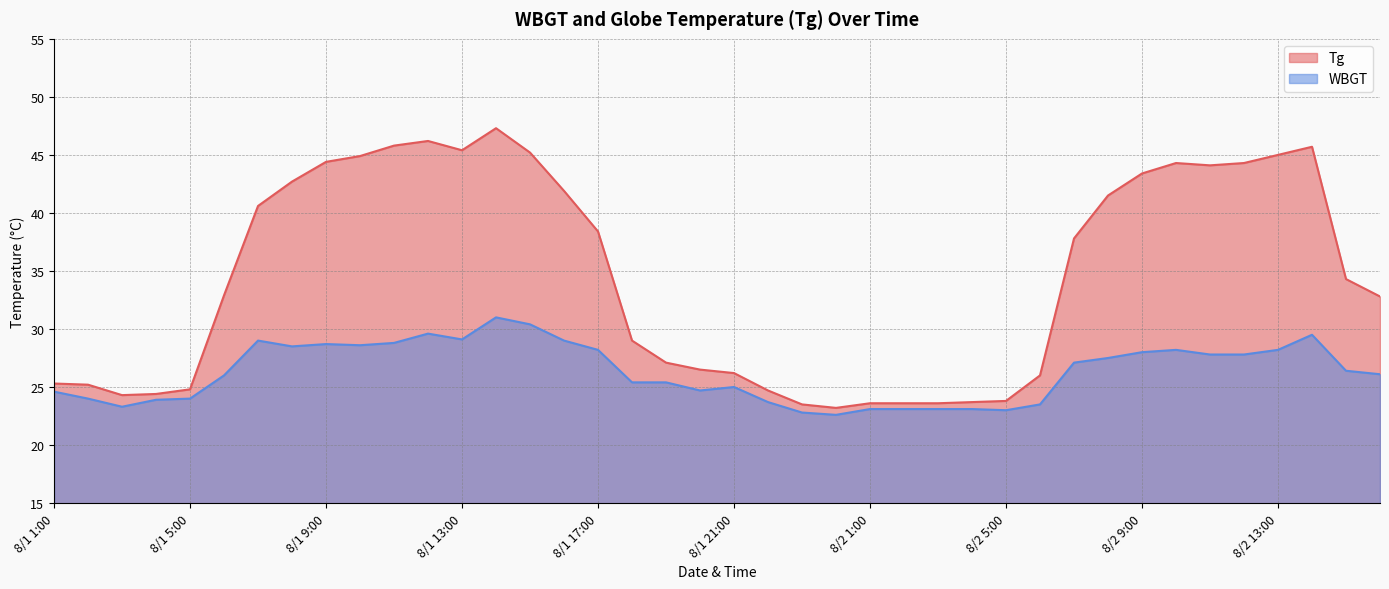

Rank the series by their maximum value, from highest to lowest.

Tg, WBGT